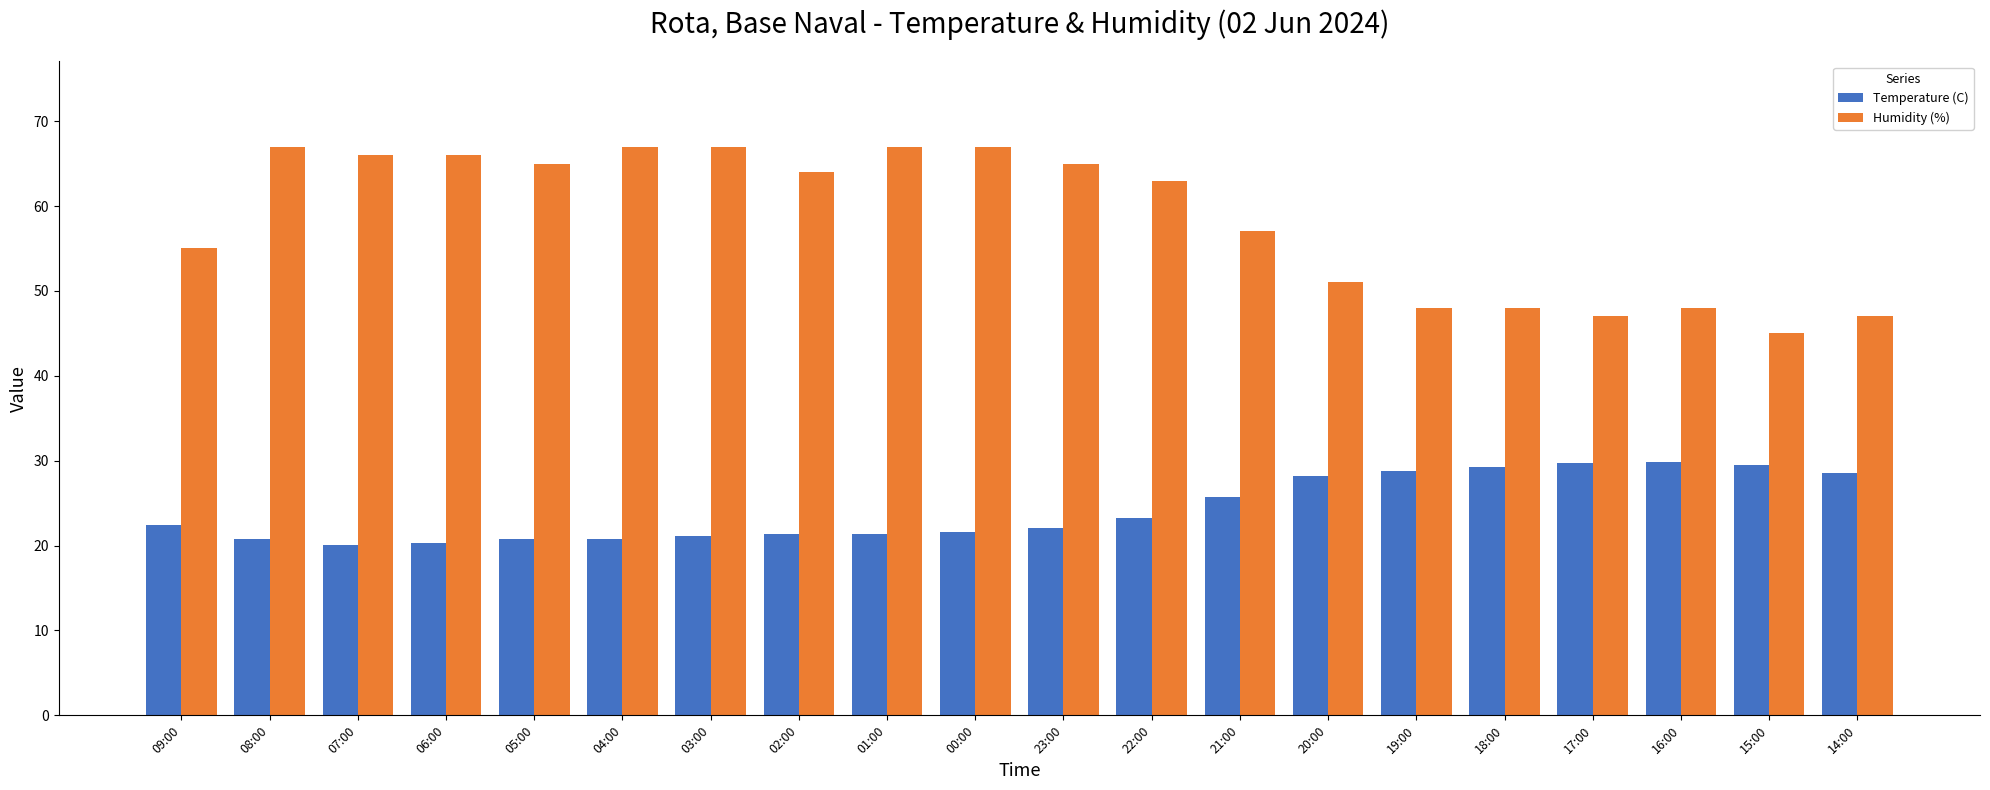

What is the total value across all series at 22:00?

86.2